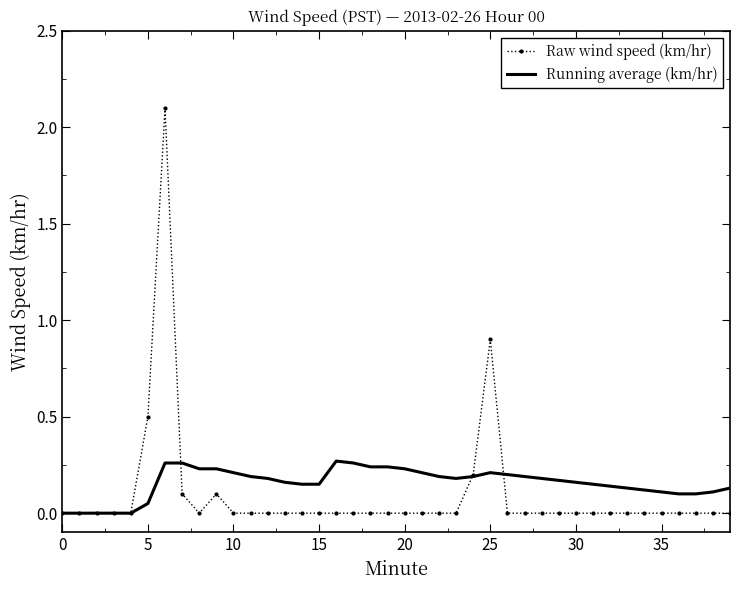

Which series has the largest total across all categories?

Running average (km/hr)